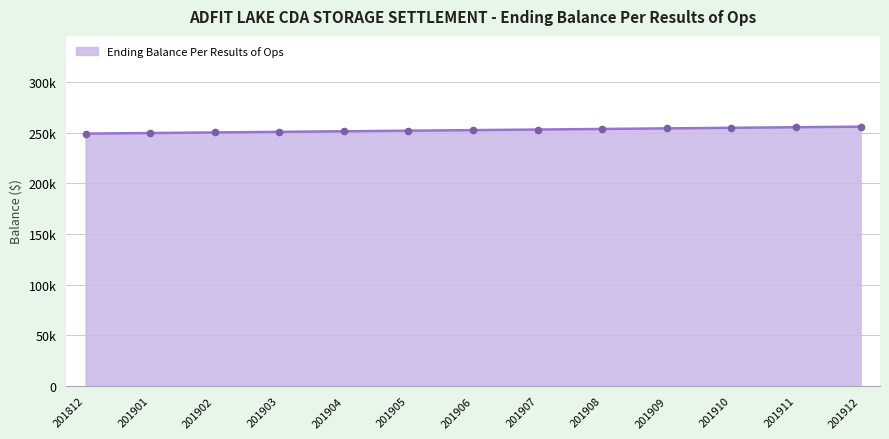

Where is the data nearest to the value 252672?

201906